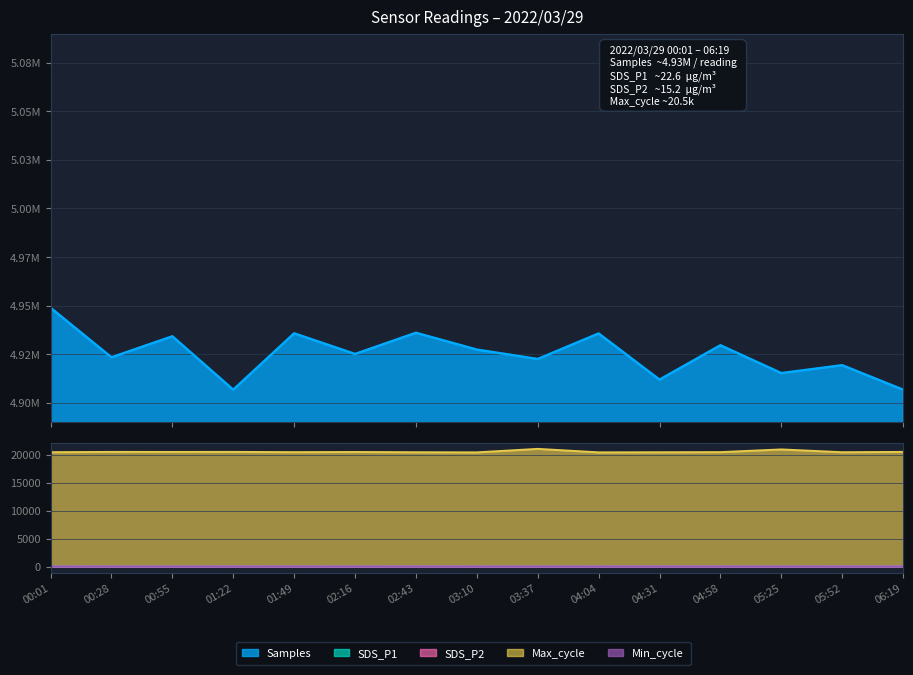

Which label corresponds to the smallest value in the chart?

03:37